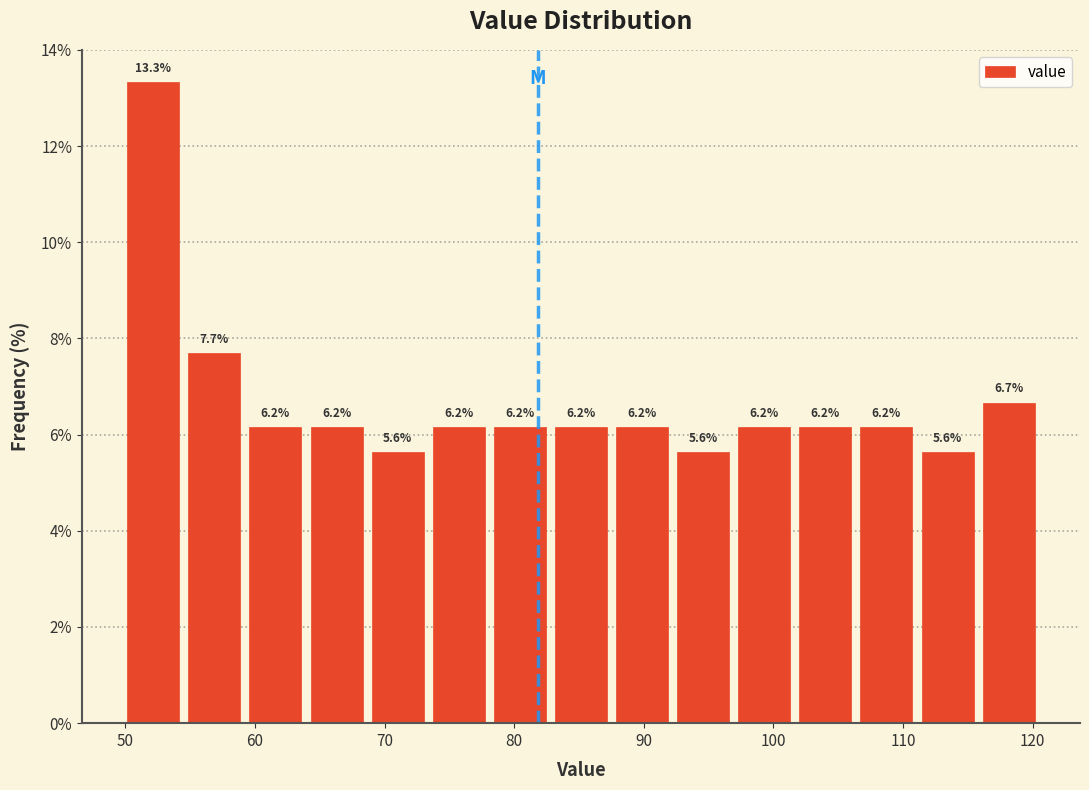

Over which range of the x-axis is the bar tallest?

50 to 55